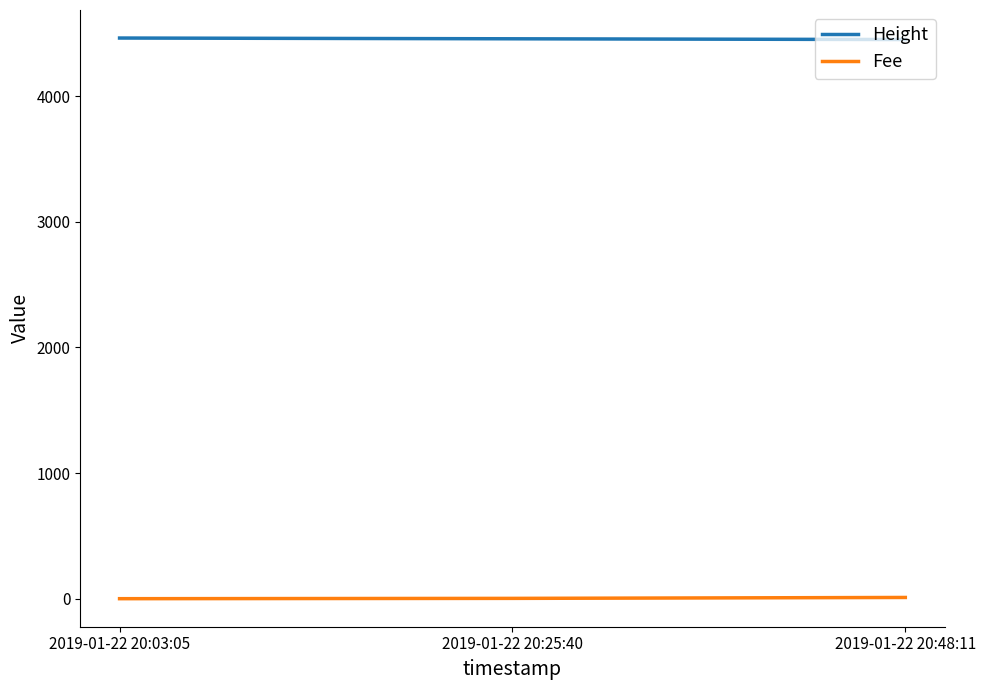

What is the maximum value shown in the chart?

4463.0